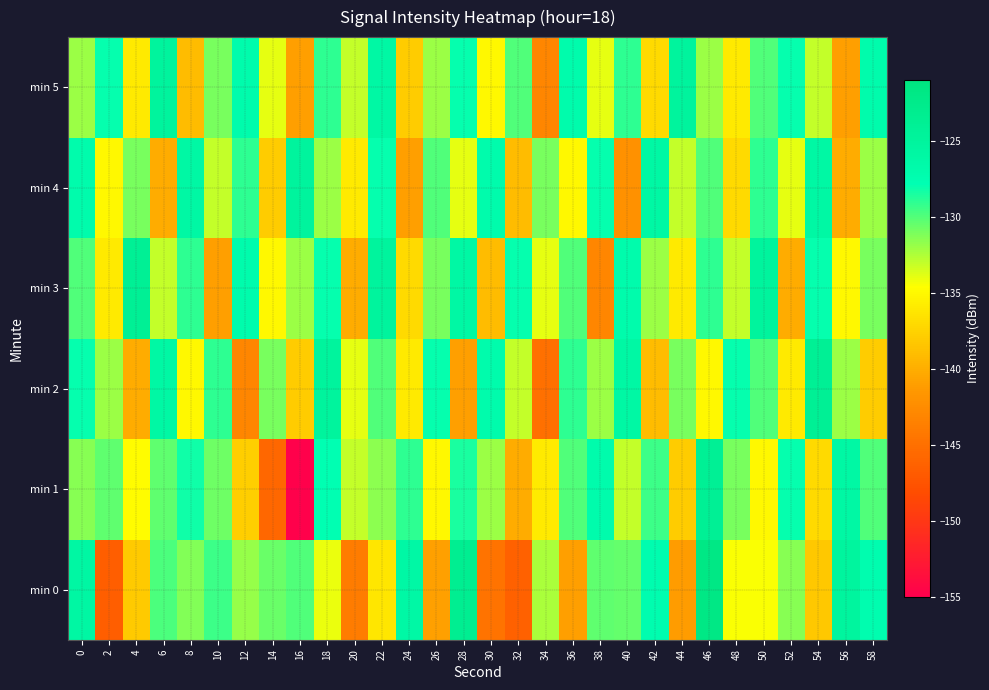

What is the total value across all series at 2?

-807.9